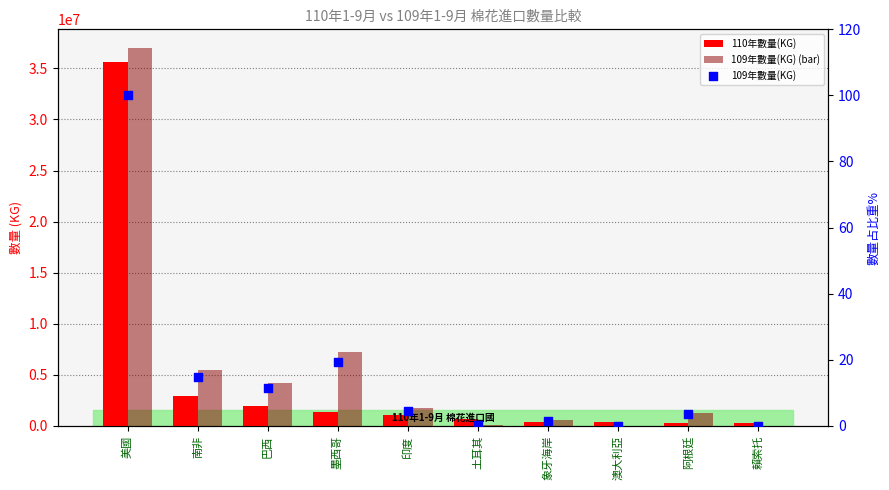

At how many categories does at least one series exceed 35952736?

1